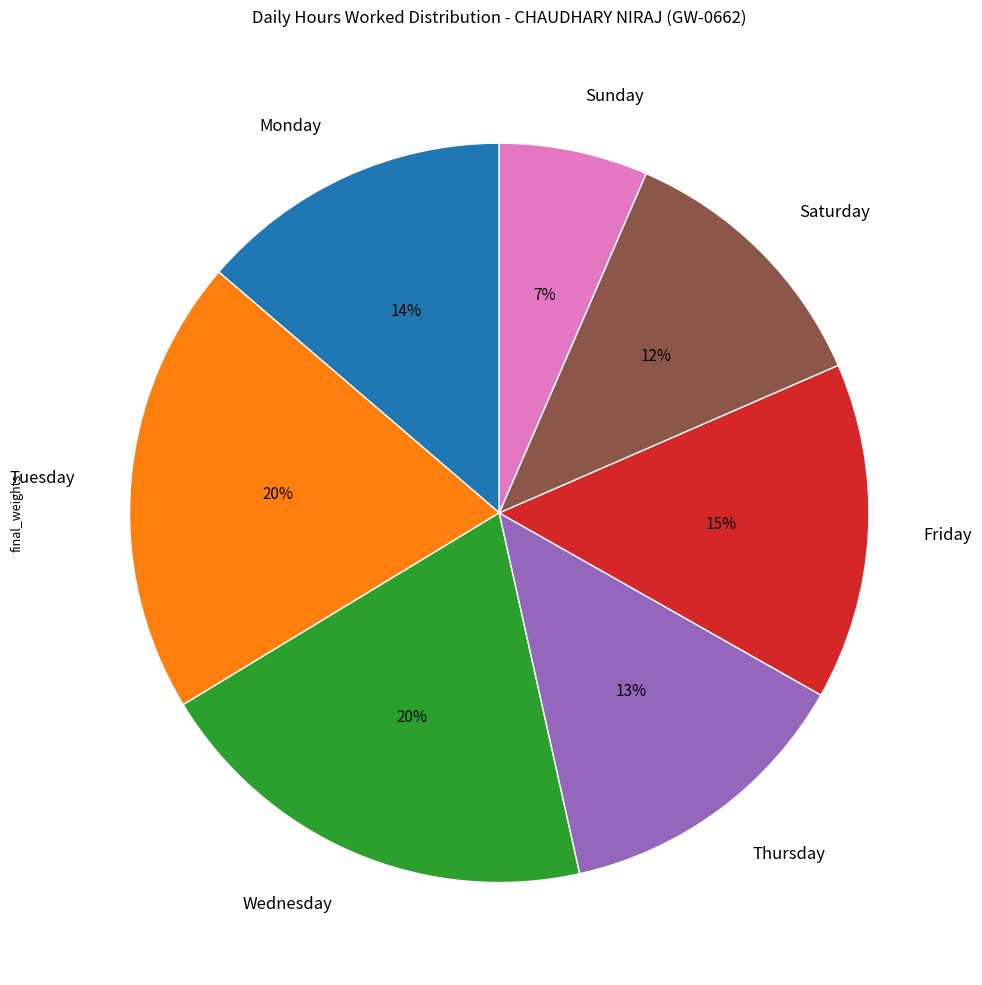

Which slice is the smallest?

Sunday